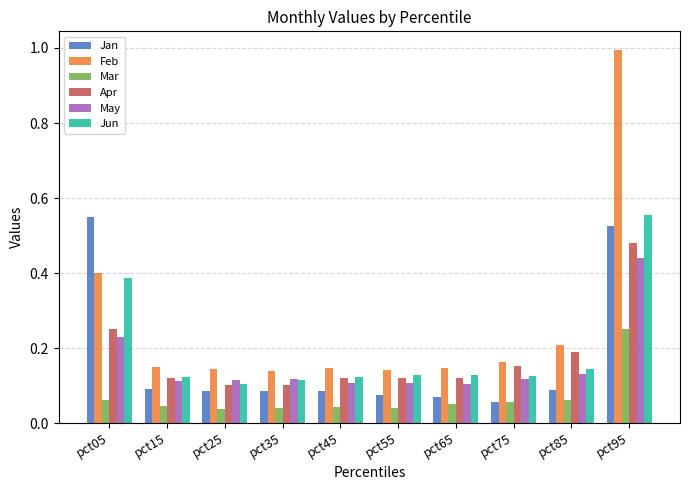

Which series has the widest spread of values?

Feb